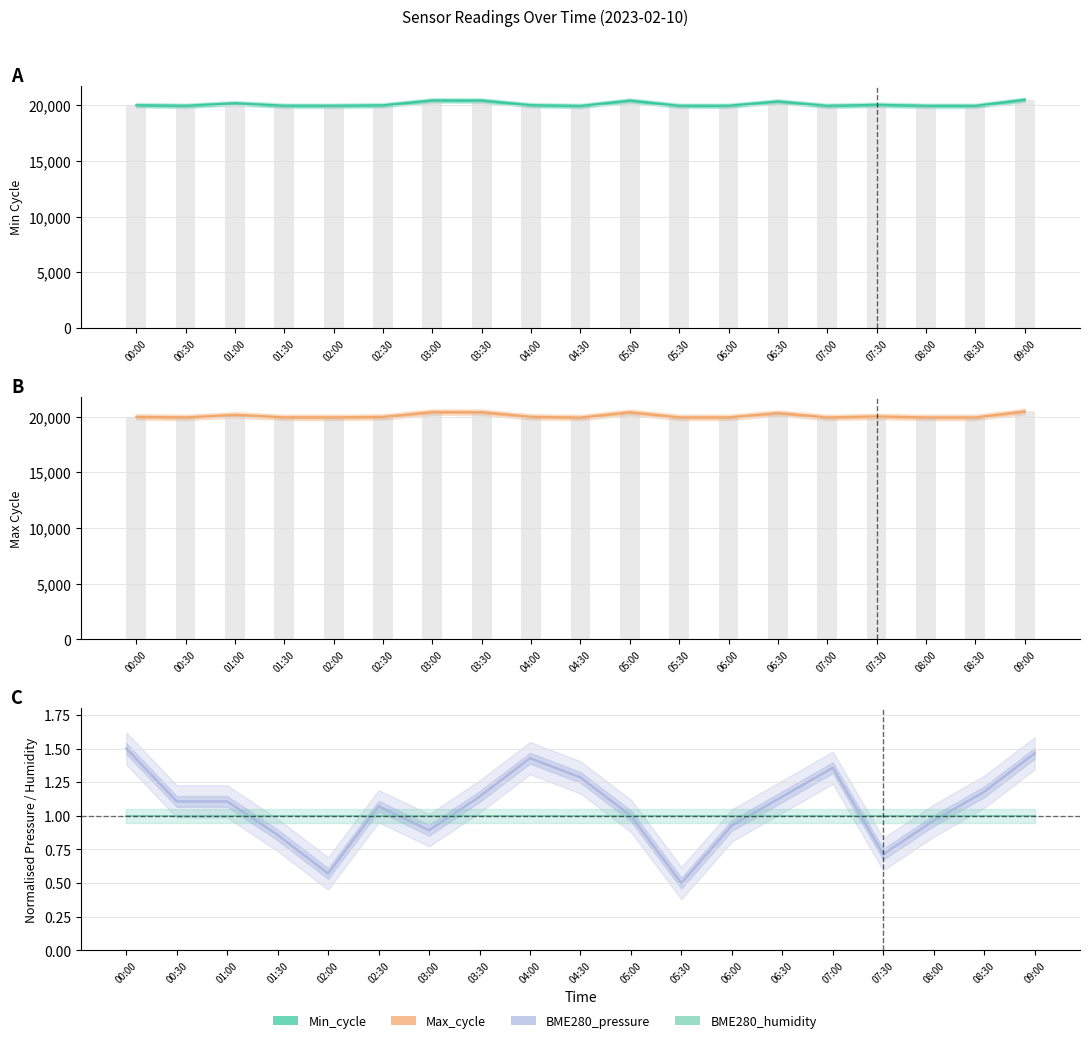

Which series has the largest total across all categories?

Min_cycle bars